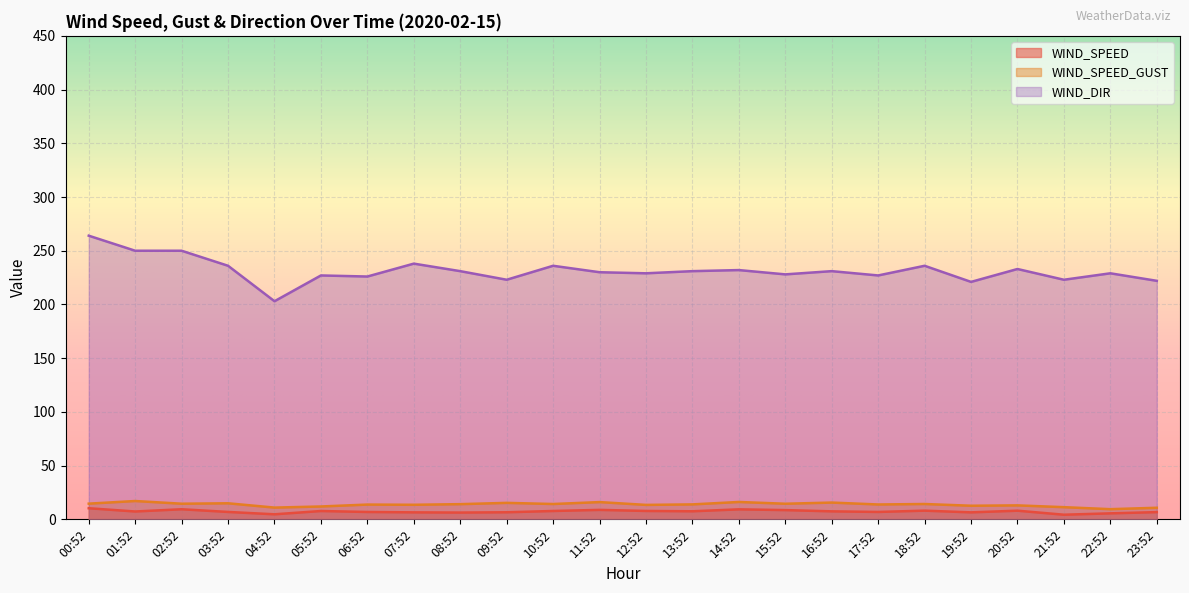

How many lines are shown in the chart?

3